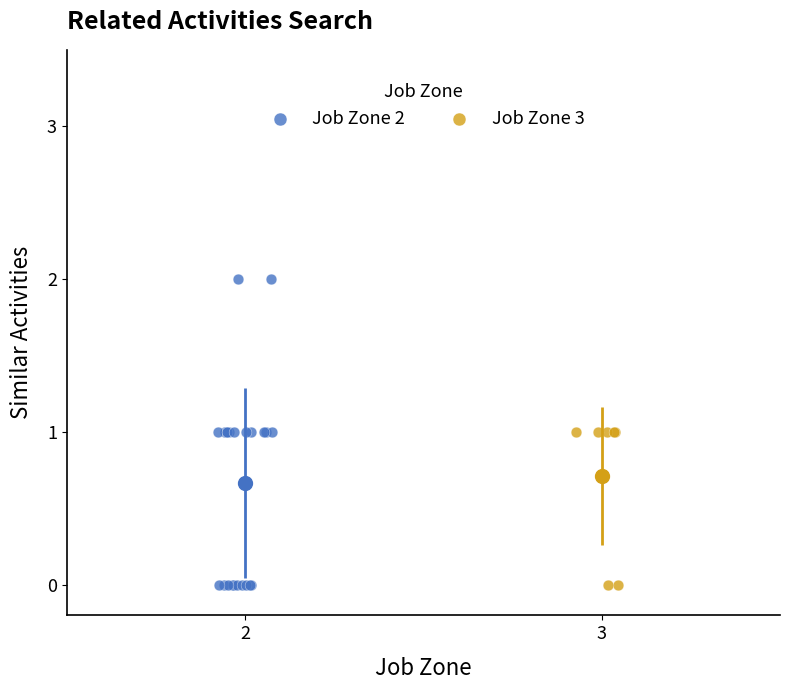

Which series reaches the maximum Y coordinate?

Job Zone 2